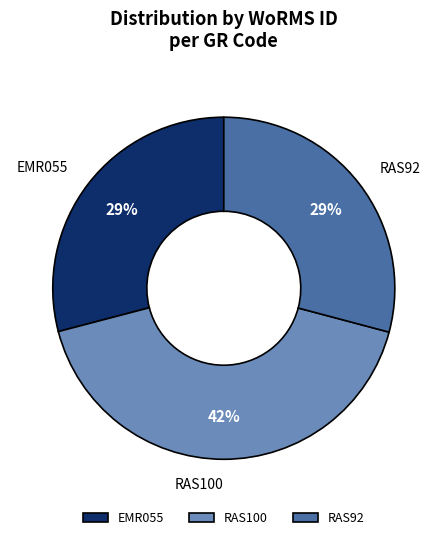

What percentage is the EMR055 slice, to the nearest percent?

29%